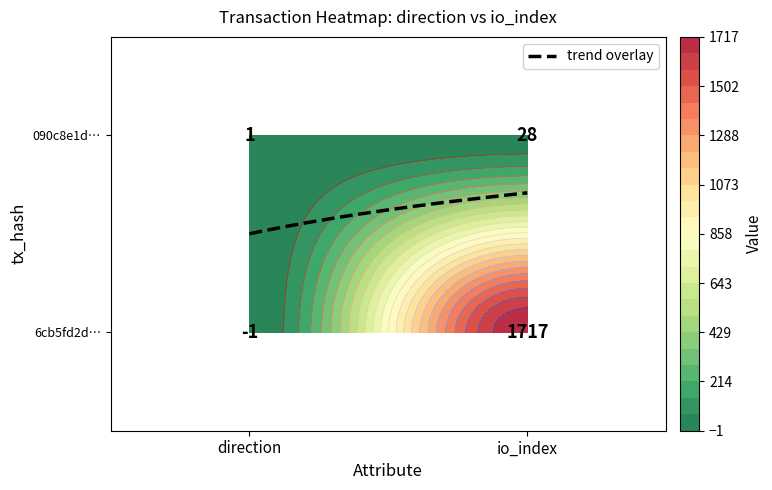

The 090c8e1dced52d05b0c0211bc8bbf10cbeeef5e series shows 40 at 1. True or false?

False